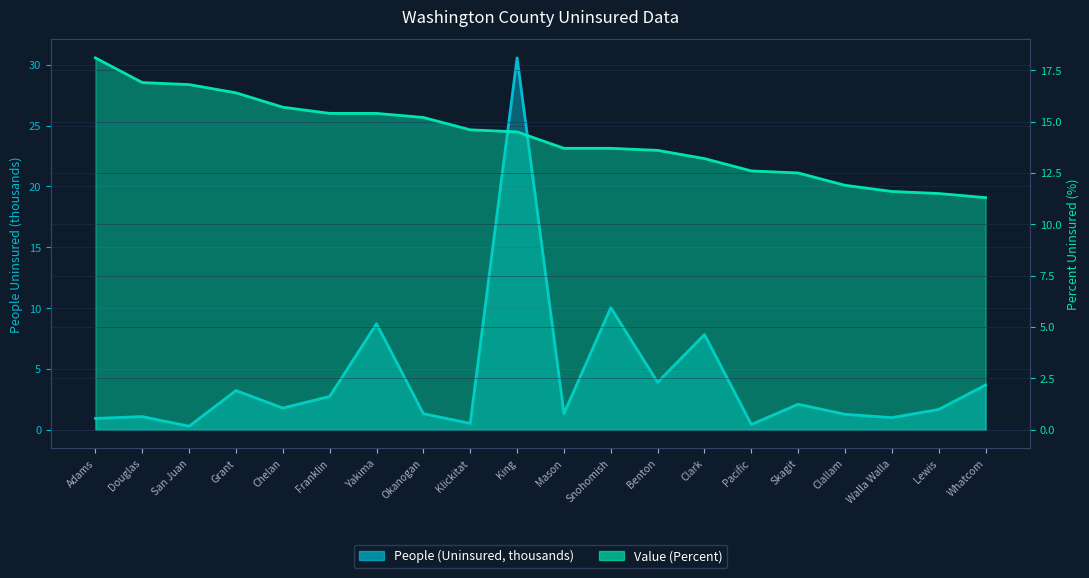

The Value (Percent) series shows 21.4 at Clallam. True or false?

False